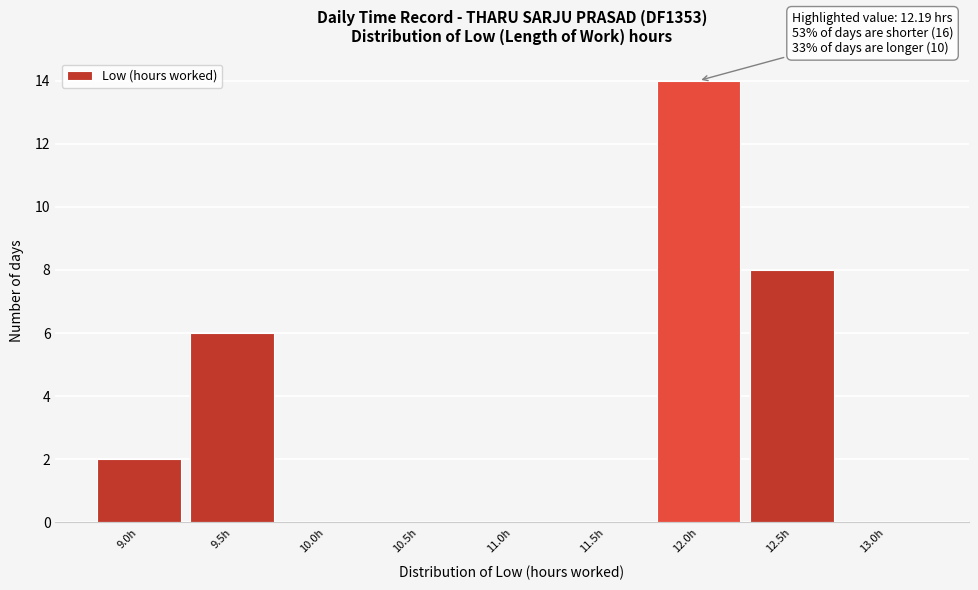

Over which range of the x-axis is the bar tallest?

11.75 to 12.25